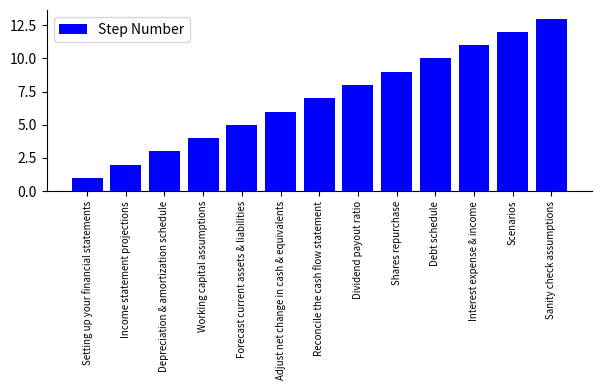

What is the difference between the maximum and minimum values?

12